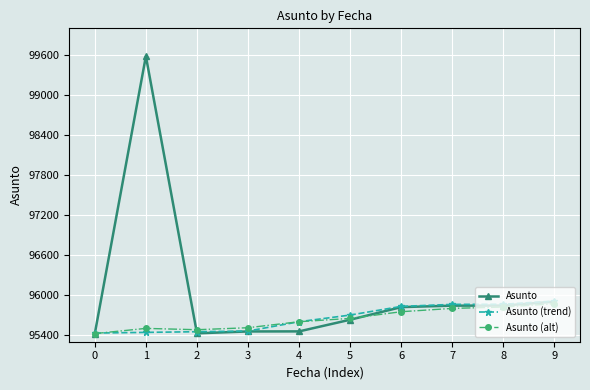

What are all the series names shown in the legend?

Asunto, Asunto (trend), Asunto (alt)